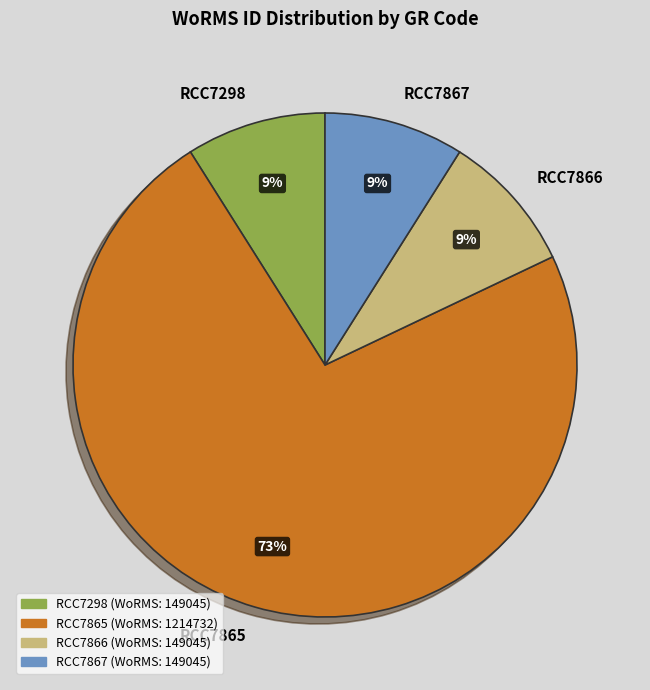

To the nearest percent, what portion does RCC7865 represent?

73%